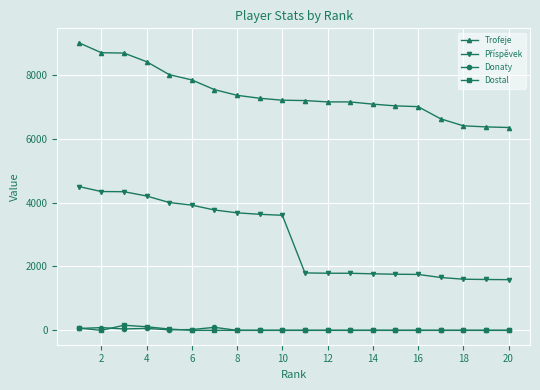

What is the average value of the Donaty series?

19